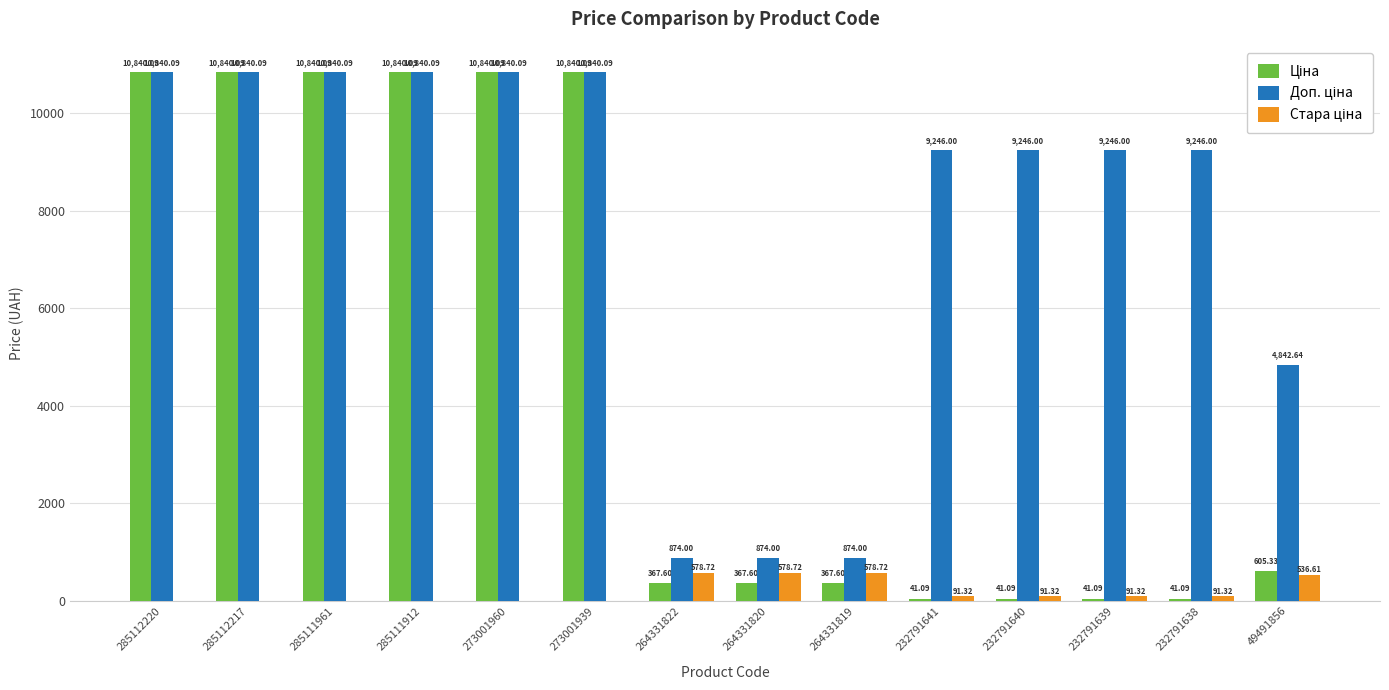

What is the total value across all series at 285112220?

21680.2